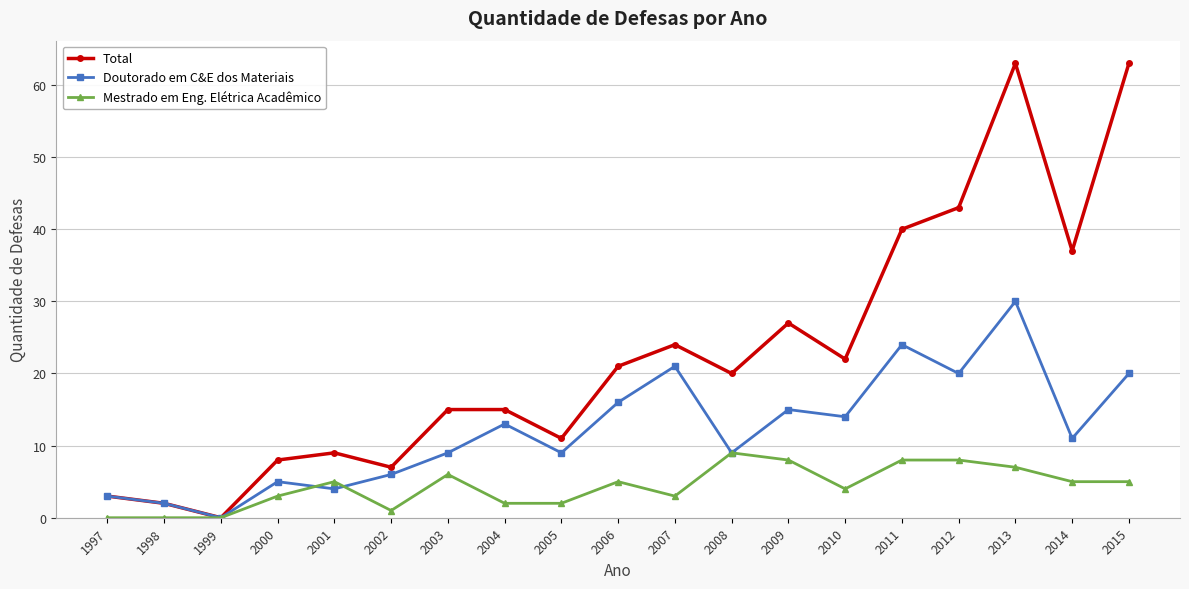

At which label does Total first exceed 20?

2006